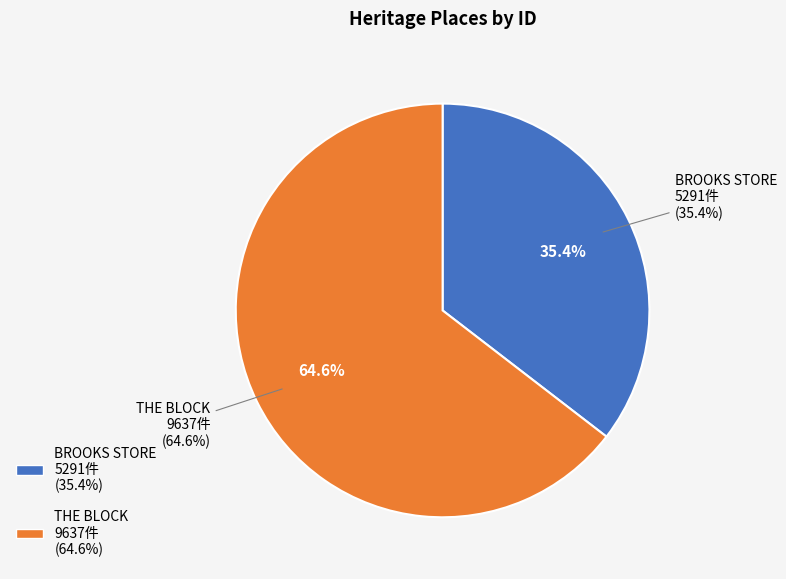

To the nearest percent, what is the difference between the THE BLOCK and BROOKS STORE slice percentages?

29%